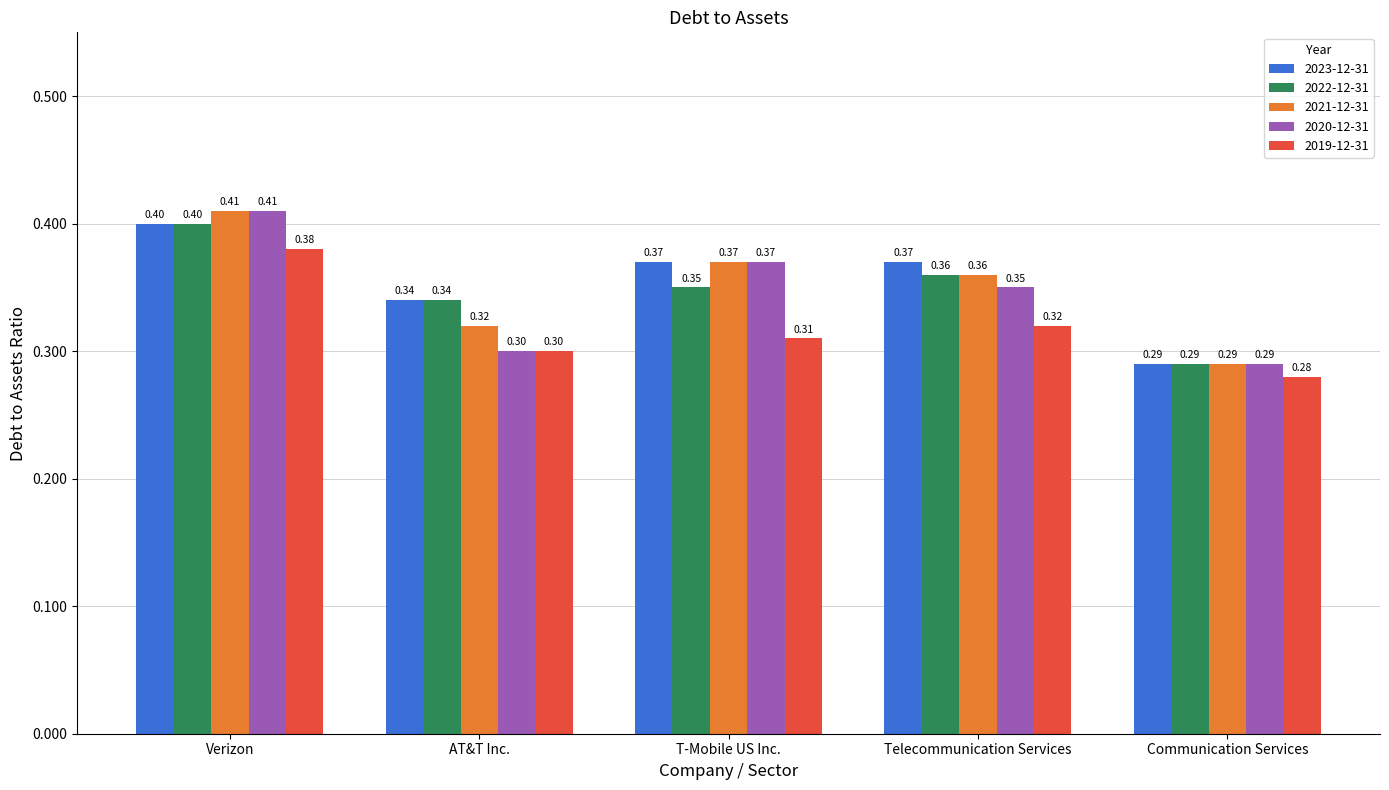

List the labels in order of 2019-12-31 value, smallest first.

Communication Services, AT&T Inc., T-Mobile US Inc., Telecommunication Services, Verizon